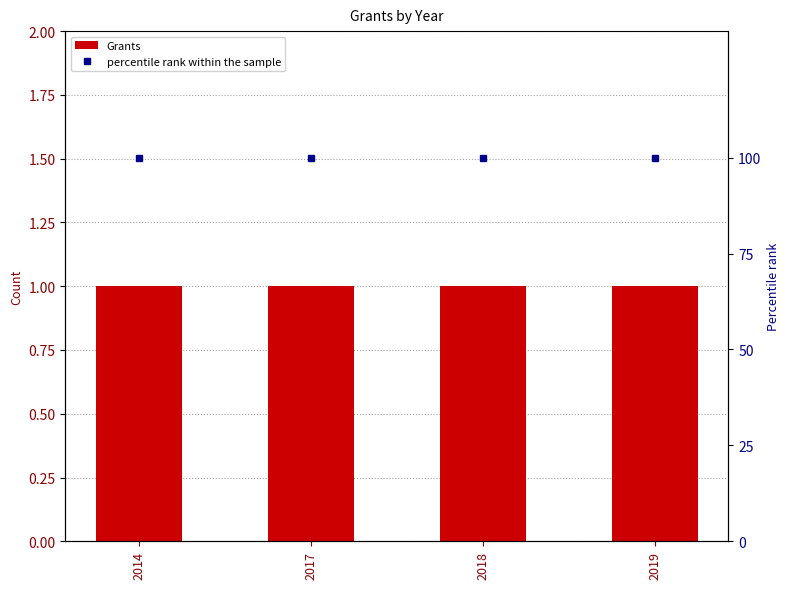

Read the percentile rank within the sample value at 2019.

100